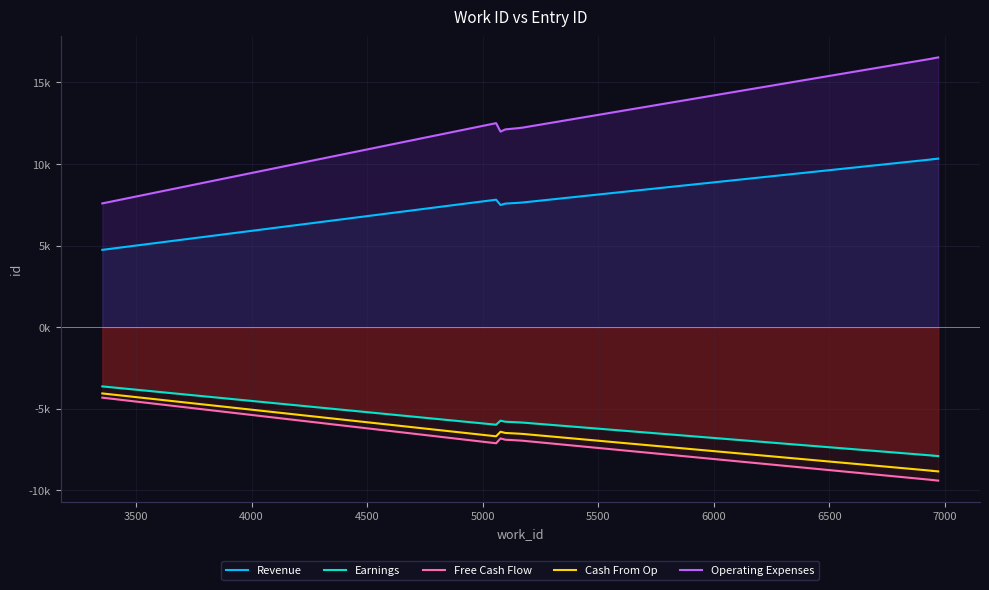

True or false: Earnings and Free Cash Flow cross at least once.

False